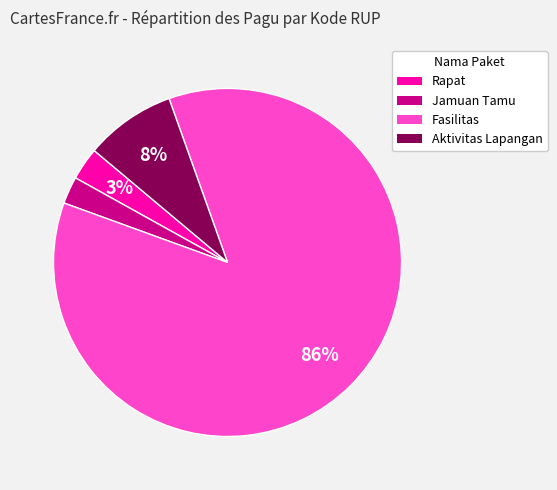

How many segments does this pie chart have?

4